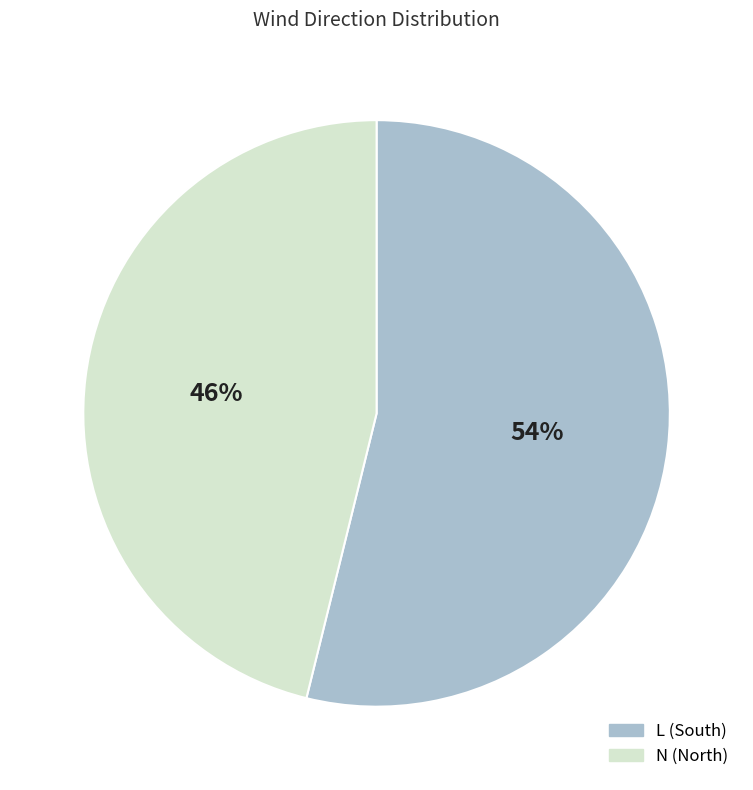

To the nearest percent, what percentage of the pie is L?

54%